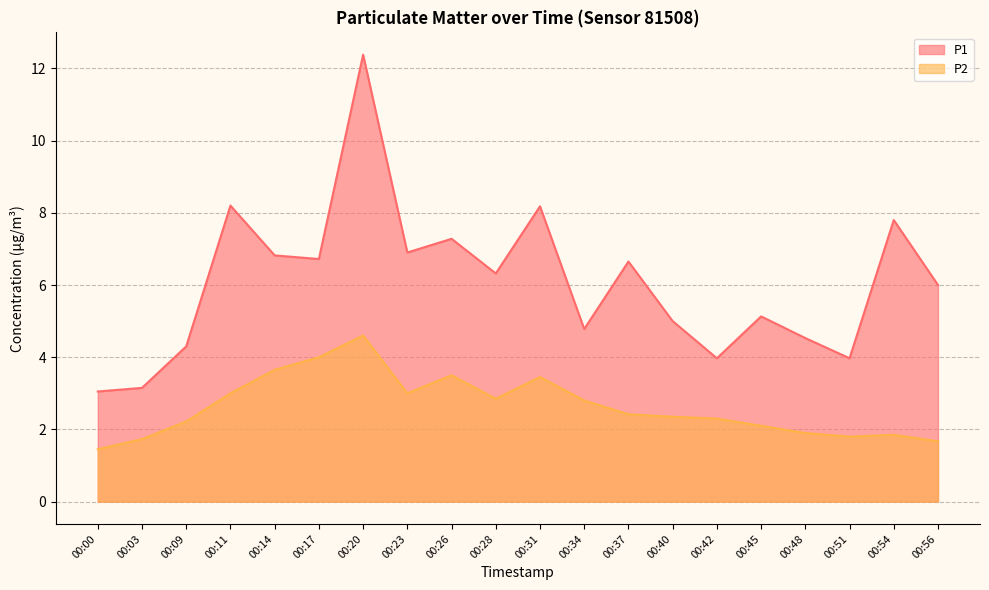

List the series in order of their overall mean, lowest first.

P2, P1